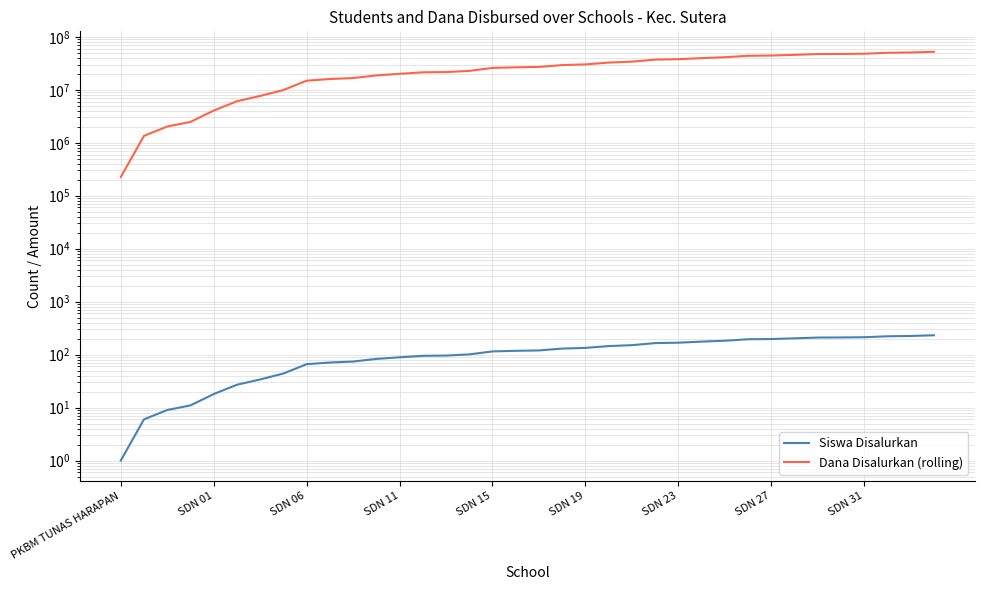

Is it true that Dana Disalurkan (rolling) equals 21375000 at 13?

True